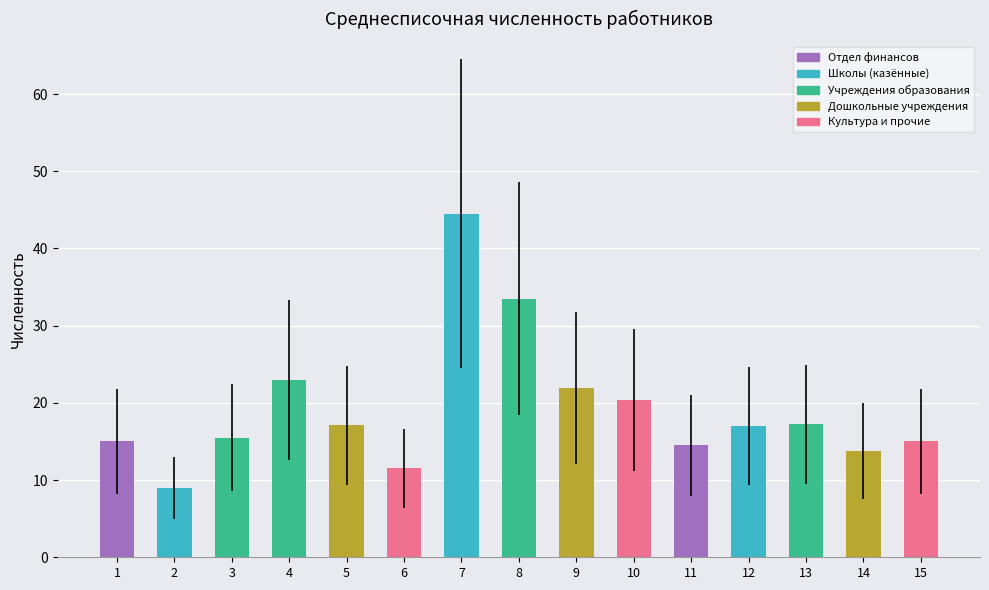

What is the change in value from 4 to 12?

-6.0